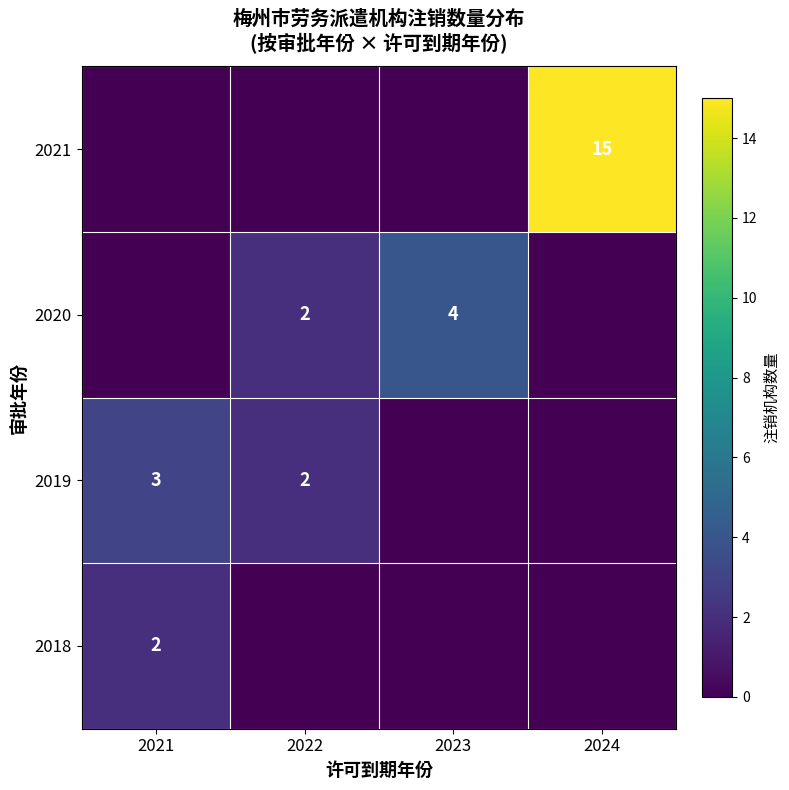

The 2021 series shows -8 at 2023. True or false?

False